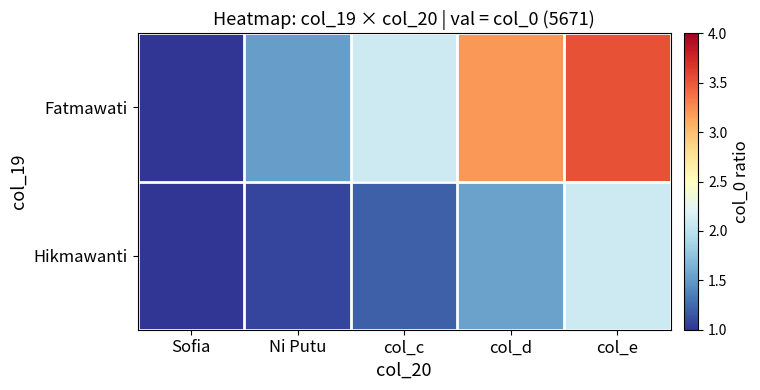

Which series has the widest spread of values?

Fatmawati